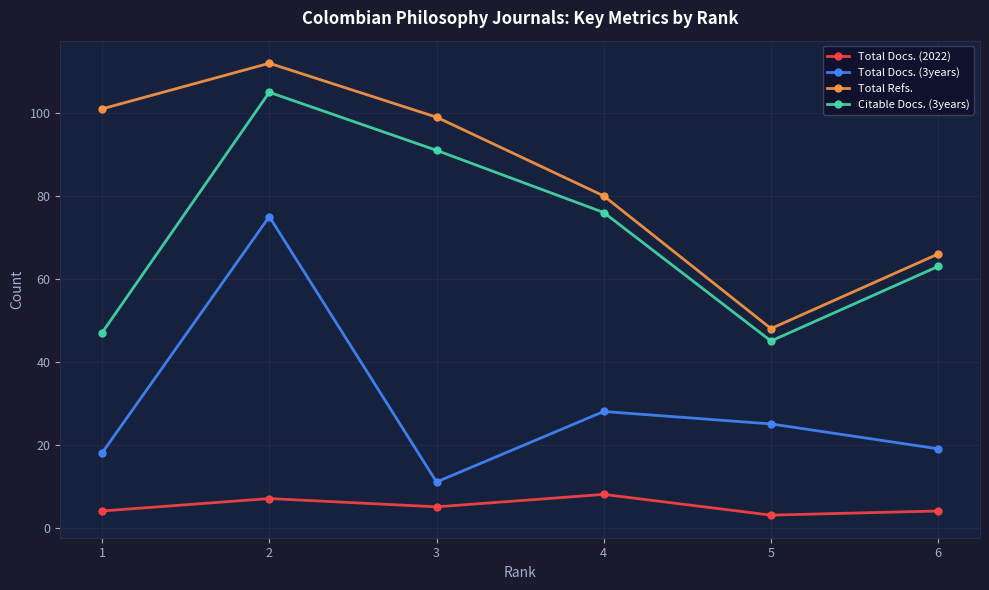

Where does the Total Docs. (3years) series first go above 25?

2